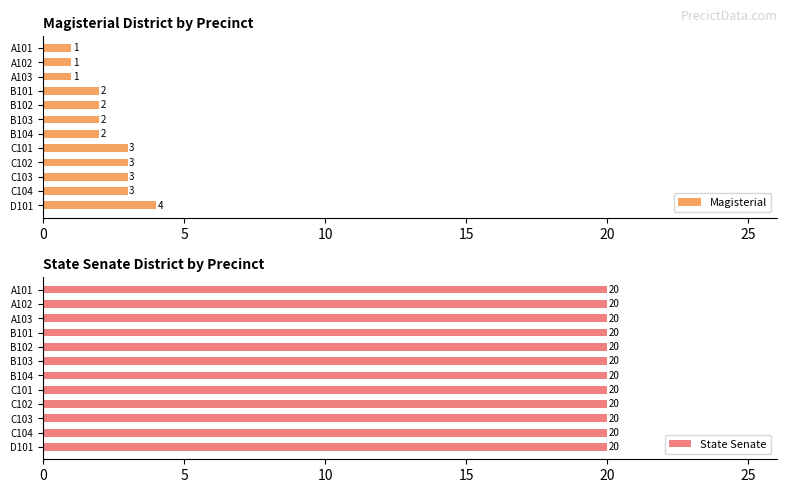

The value of Magisterial at B103 is 3. True or false?

False